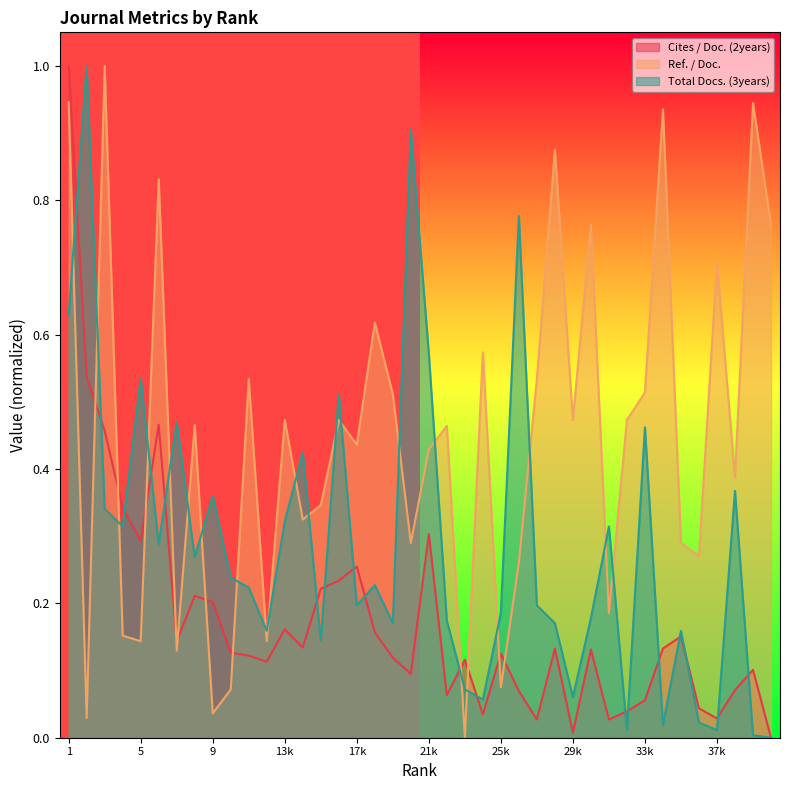

At which label is Total Docs. (3years) closest to 0?

40